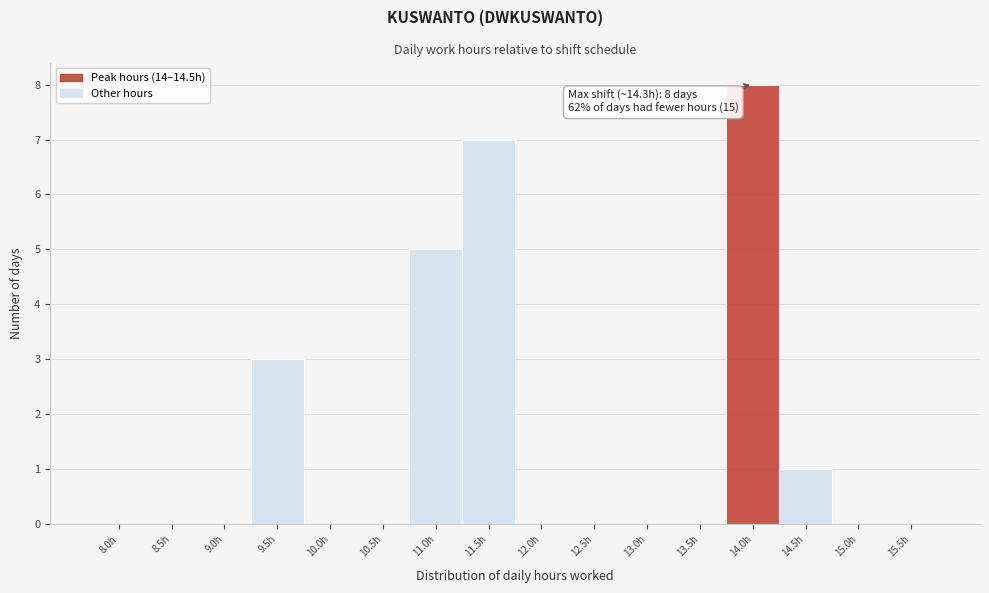

Reading left to right, list all the values displayed in this chart.

8.0h=0	8.5h=0	9.0h=0	9.5h=3	10.0h=0	10.5h=0	11.0h=5	11.5h=7	12.0h=0	12.5h=0	13.0h=0	13.5h=0	14.0h=8	14.5h=1	15.0h=0	15.5h=0